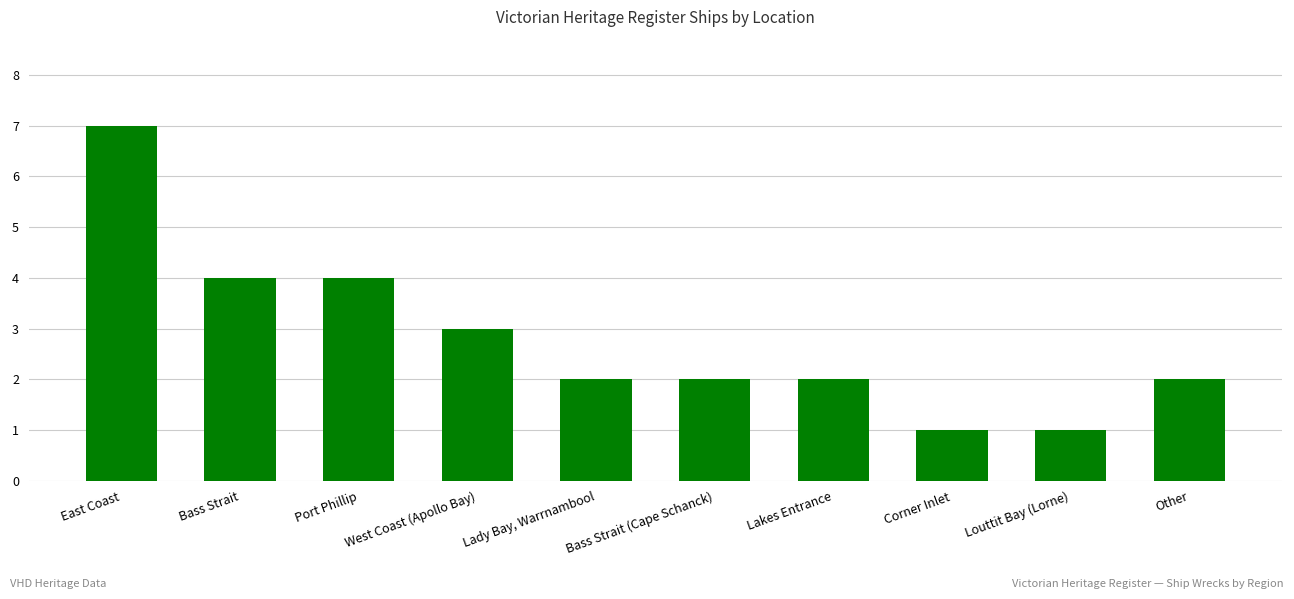

Count the values in the range 2 to 4.

7